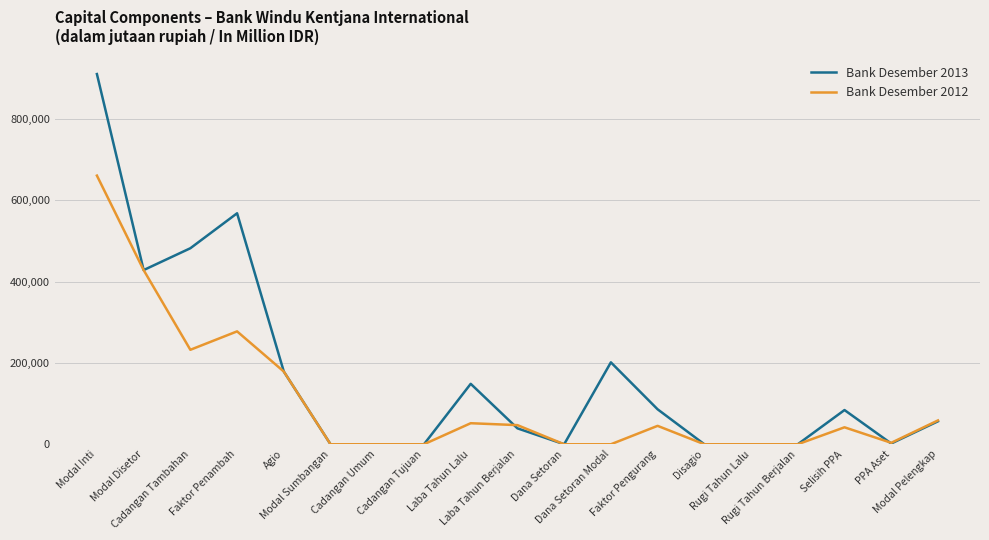

True or false: Bank Desember 2013 has more than 2 points higher than both neighbors.

True